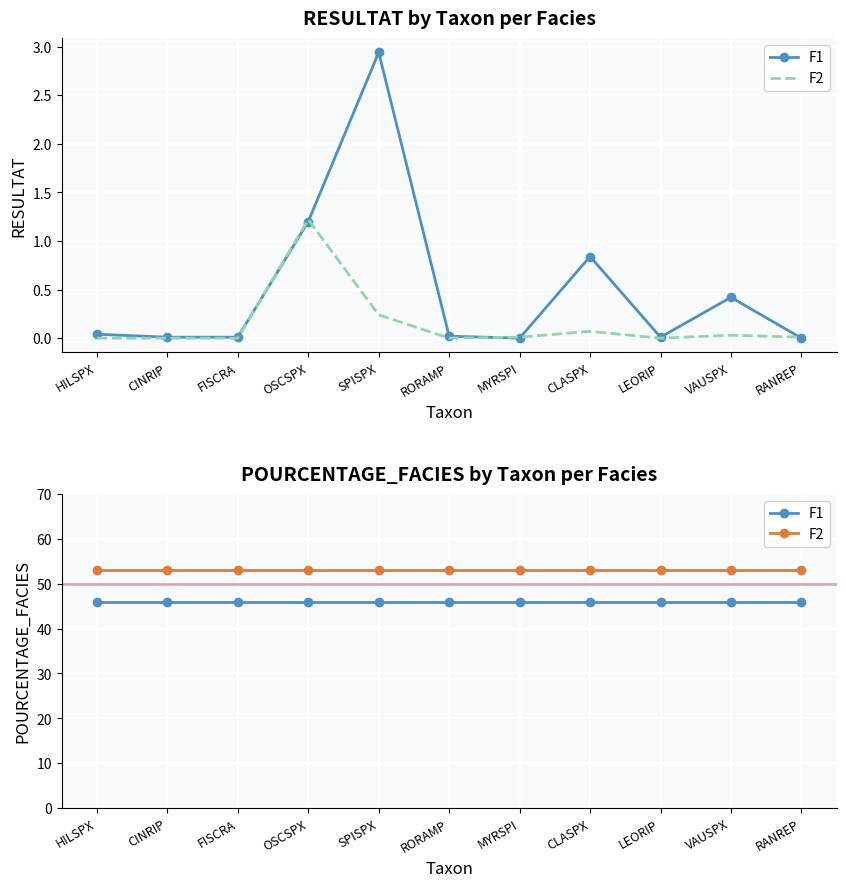

What is the value of the F1 point at the 3rd from the left?

46